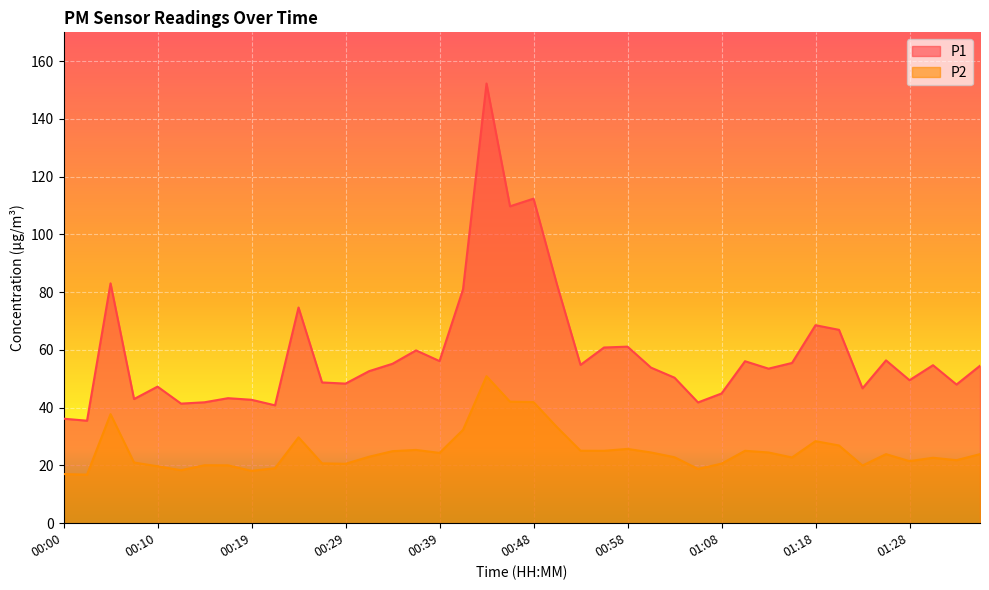

At which category does P2 reach its first local valley?

00:02